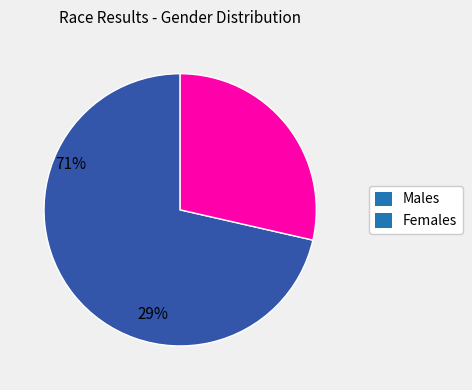

Does any single category account for the majority?

Yes